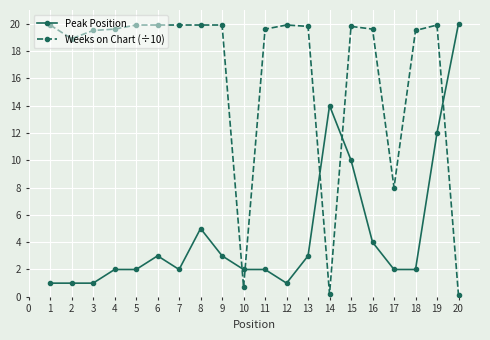

At 16, list the series in order from smallest to largest.

Peak Position, Weeks on Chart (÷10)